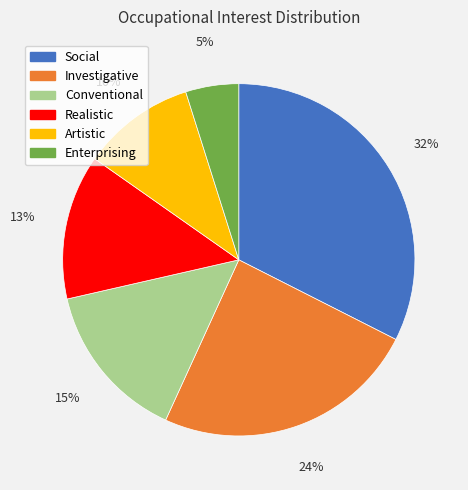

Count the number of slices in the pie.

6